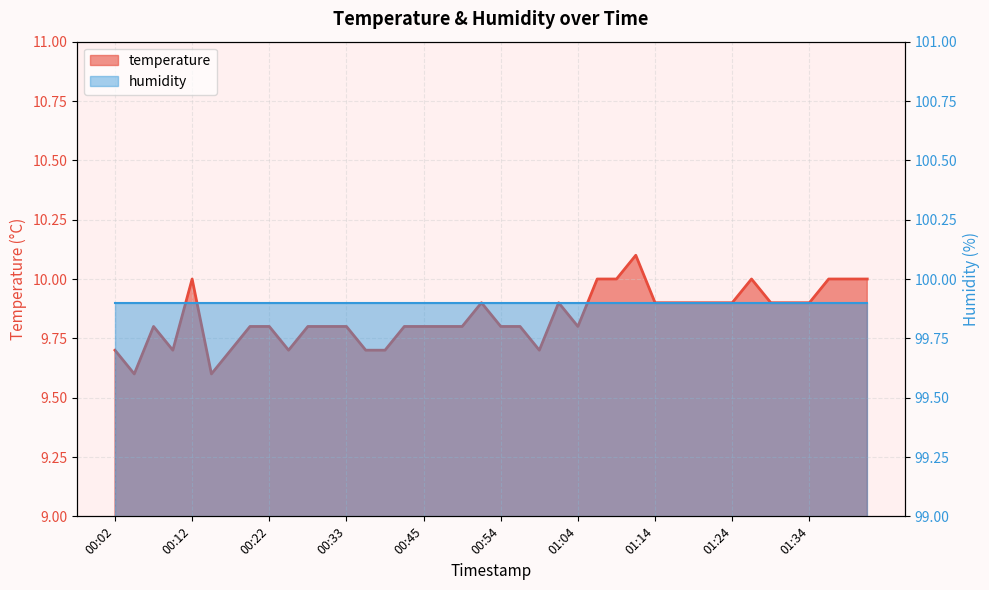

Rank the categories by value from lowest to highest.

00:04, 00:14, 00:02, 00:09, 00:17, 00:25, 00:36, 00:39, 00:59, 00:07, 00:19, 00:22, 00:27, 00:30, 00:33, 00:42, 00:45, 00:47, 00:49, 00:54, 00:57, 01:04, 00:52, 01:02, 01:14, 01:16, 01:19, 01:21, 01:24, 01:29, 01:31, 01:34, 00:12, 01:06, 01:09, 01:26, 01:36, 01:38, 01:41, 01:12